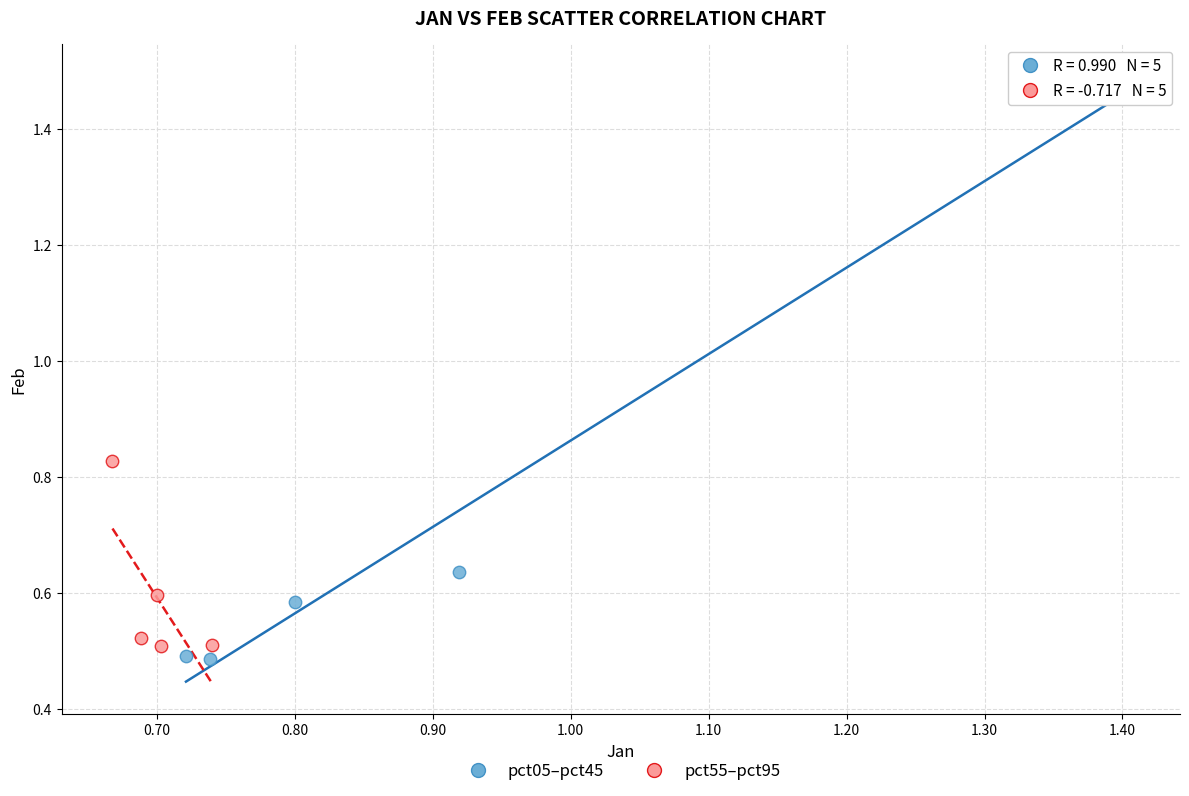

What are all the series names shown in the legend?

pct05–pct45, pct55–pct95